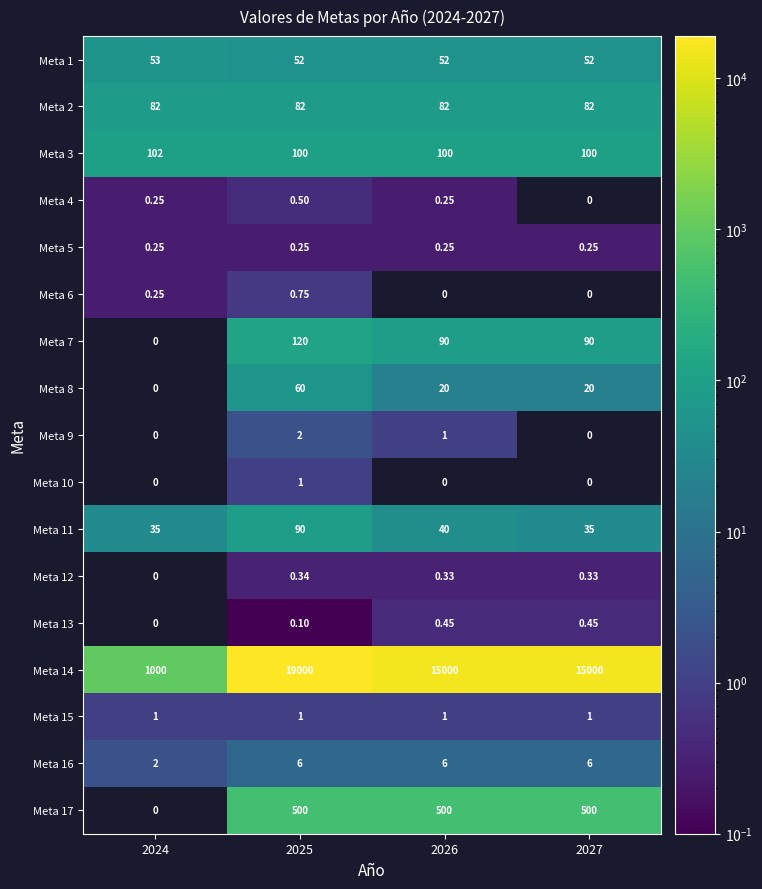

The value of Meta 8 at 2026 is 29.4. True or false?

False